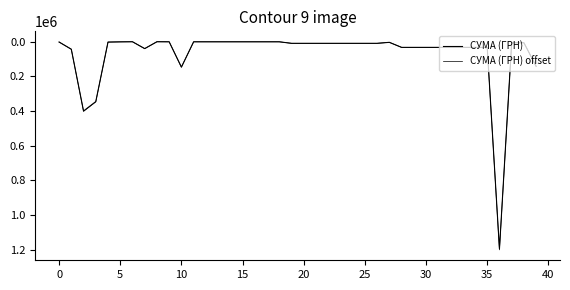

Is this an area chart (filled region under the line)?

No